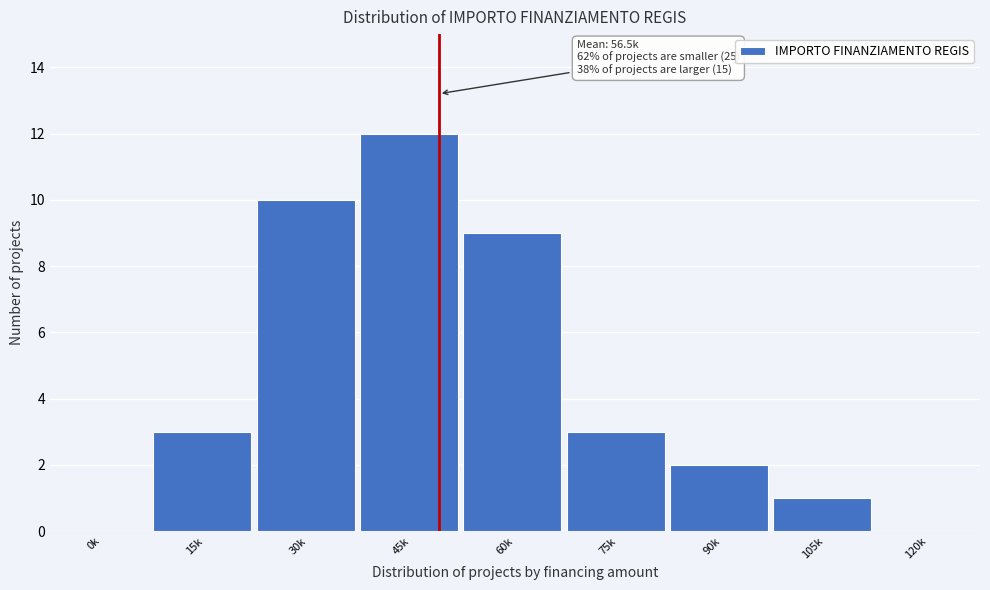

Reading right to left, extract all data points from this chart.

120k=0	105k=1	90k=2	75k=3	60k=9	45k=12	30k=10	15k=3	0k=0